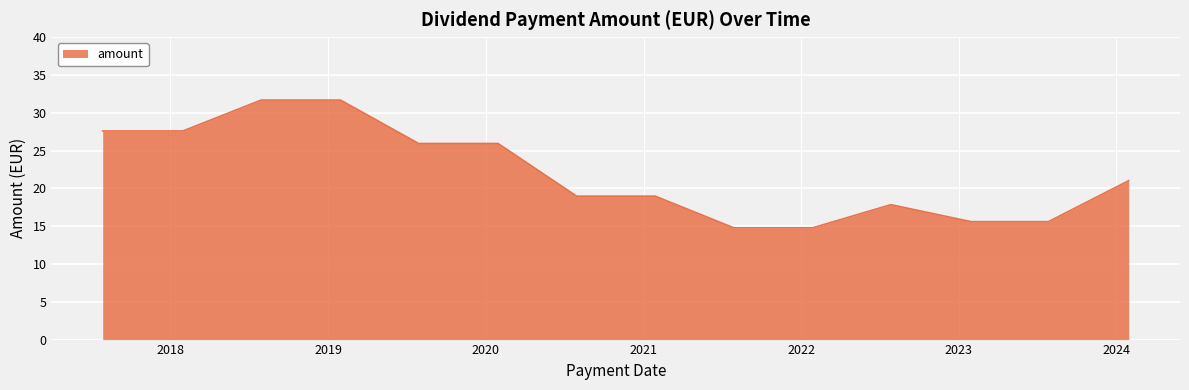

What is the smallest value displayed?

14.8